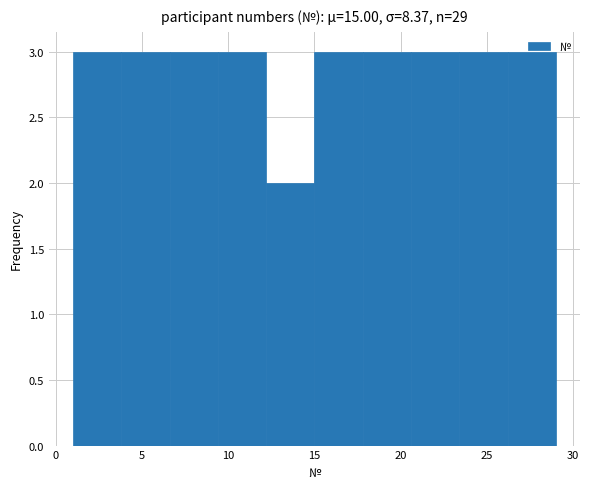

Reading left to right, list every bar in this chart as the range it spans on the x-axis followed by its height. Neither the bar edges nor the heights are printed on the chart, so give them approximately, as read against the axes.

1.0 to 3.8: 3
3.8 to 6.6: 3
6.6 to 9.4: 3
9.4 to 12.2: 3
12.2 to 15.0: 2
15.0 to 17.8: 3
17.8 to 20.6: 3
20.6 to 23.4: 3
23.4 to 26.2: 3
26.2 to 29.0: 3